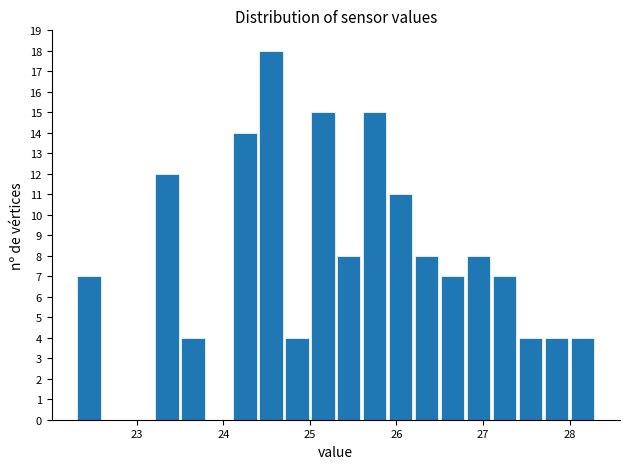

Read against the x-axis, roughly where is the centre of the tallest bar?

24.6